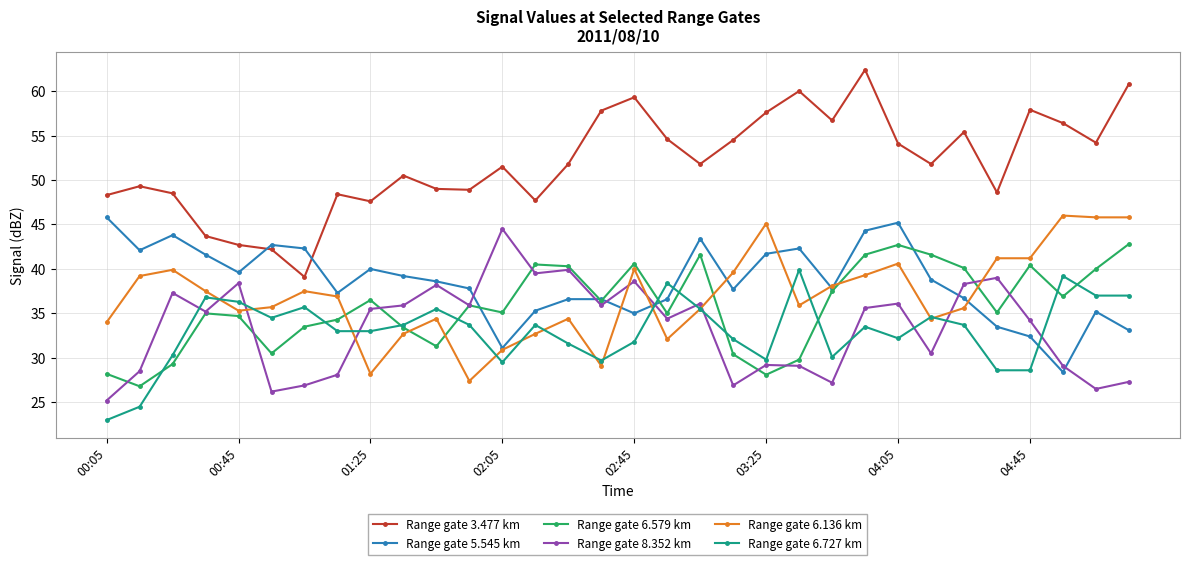

Which series has the largest total across all categories?

Range gate 3.477 km